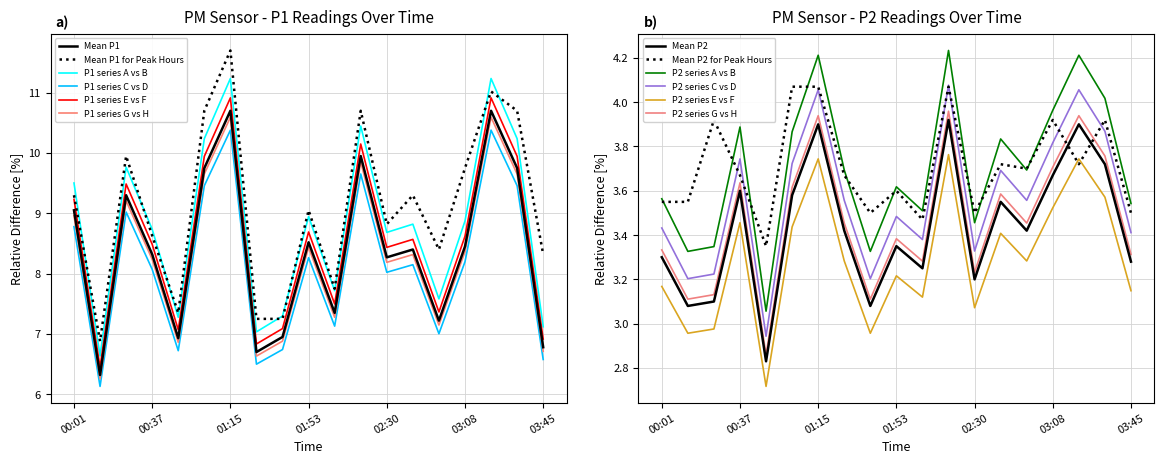

What is the greatest value displayed?

10.7